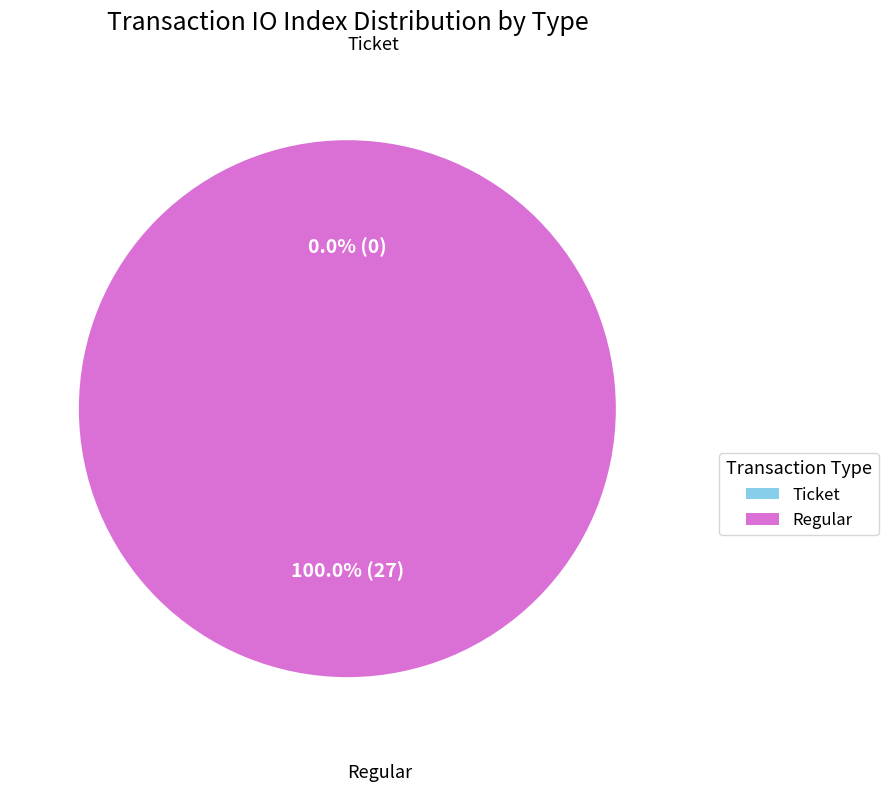

To the nearest percent, what portion does Regular represent?

100%